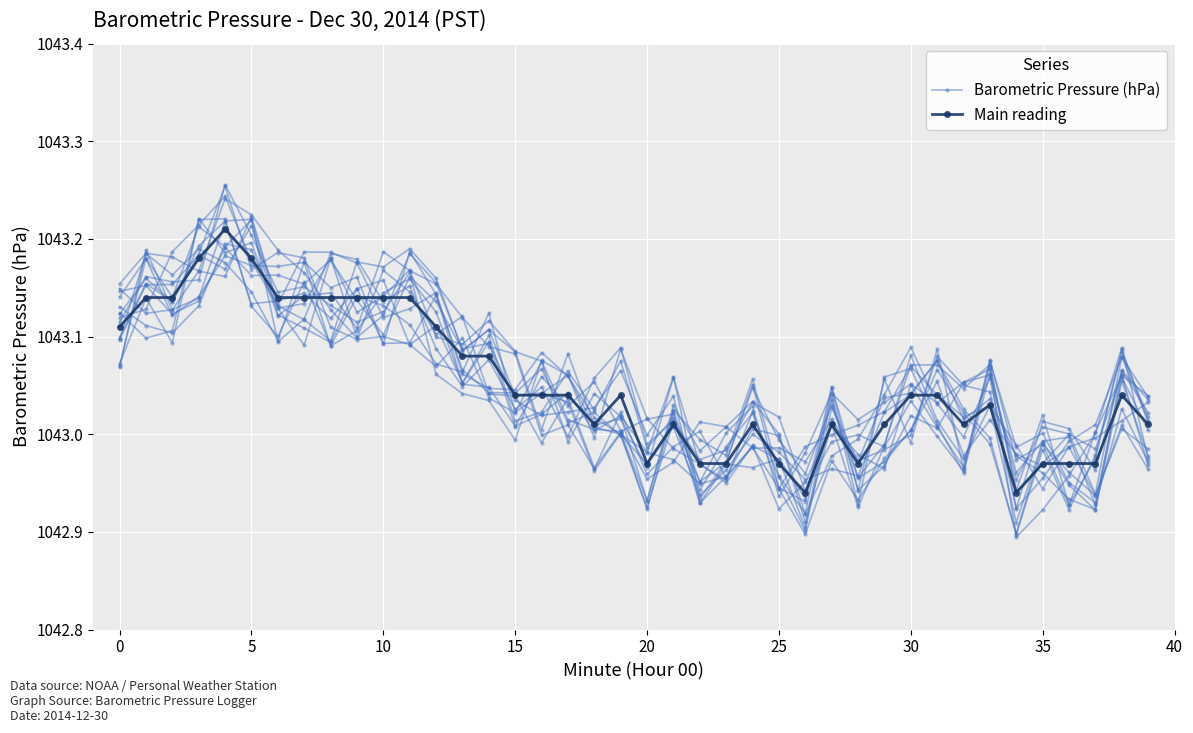

Read the Barometric Pressure (hPa) value at 24.

1043.0